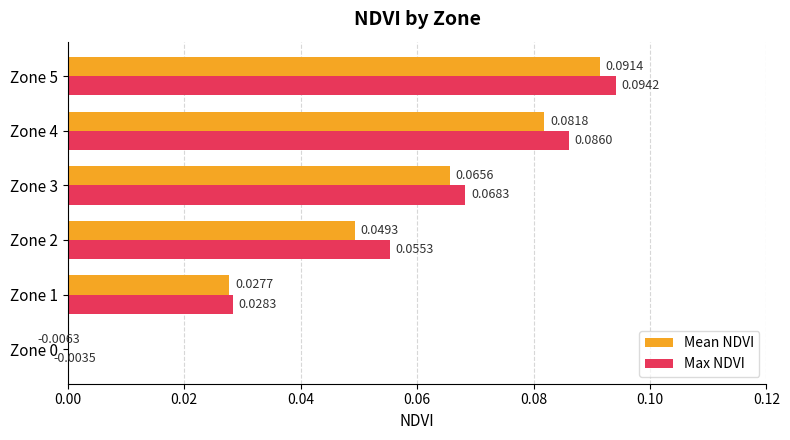

How many groups of bars are there?

6